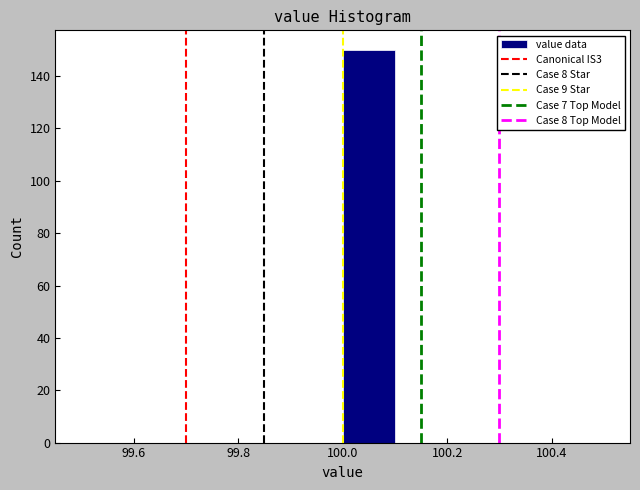

What is the height of the bar covering 100.0 to 100.1 on the x-axis? The values are not printed on the chart, so give them approximately, as read against the axis.

150